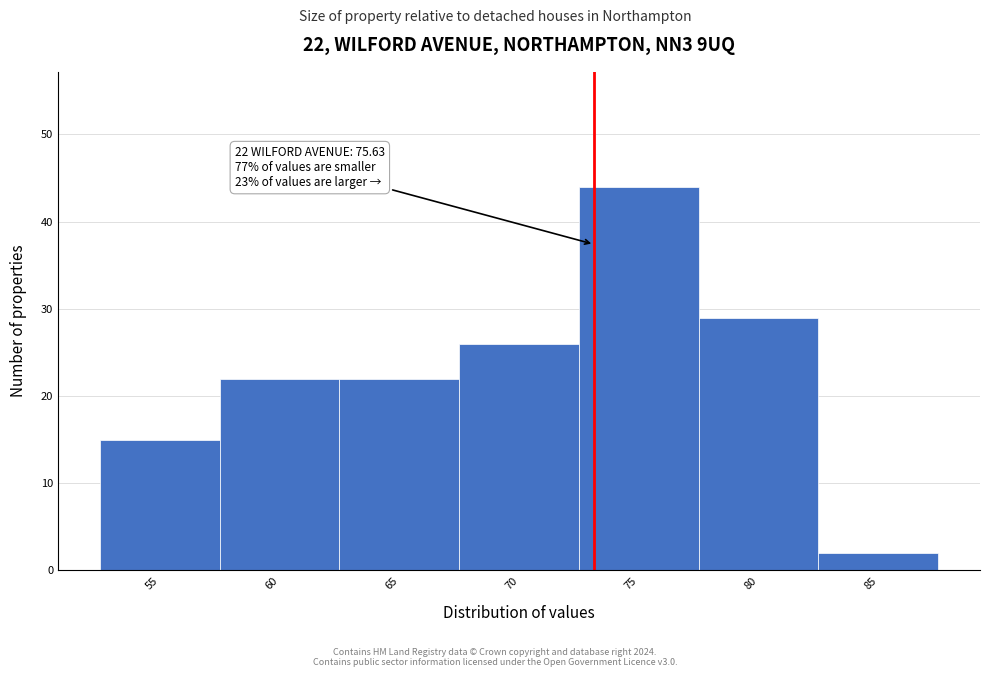

Reading left to right, list all the values displayed in this chart.

55=15	60=22	65=22	70=26	75=44	80=29	85=2